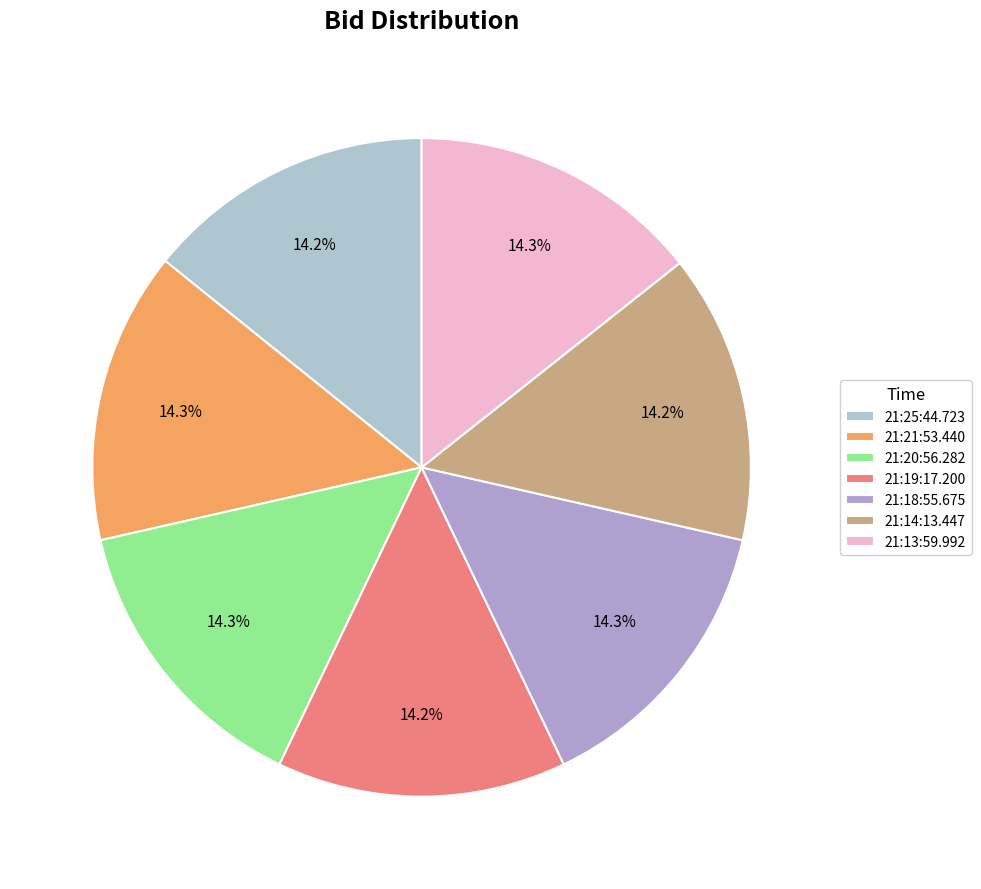

Is it true that 21:25:44.723 is 14% of the pie?

True